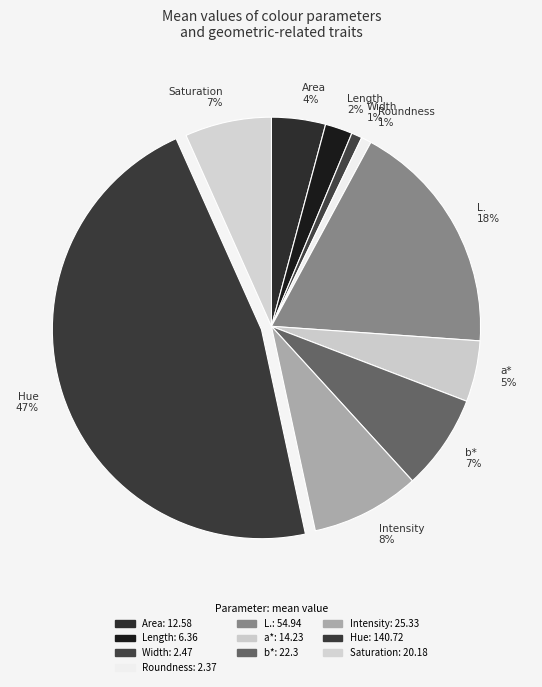

Is Roundness the majority of the pie?

No